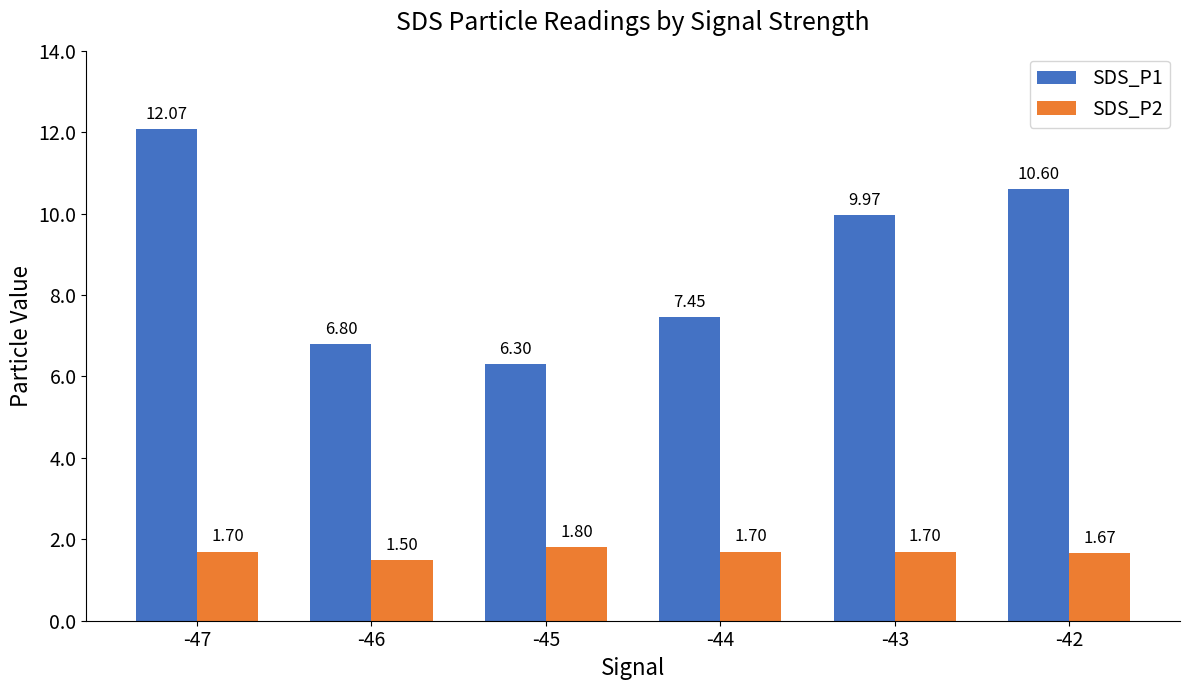

Which series has the largest range (max minus min)?

SDS_P1